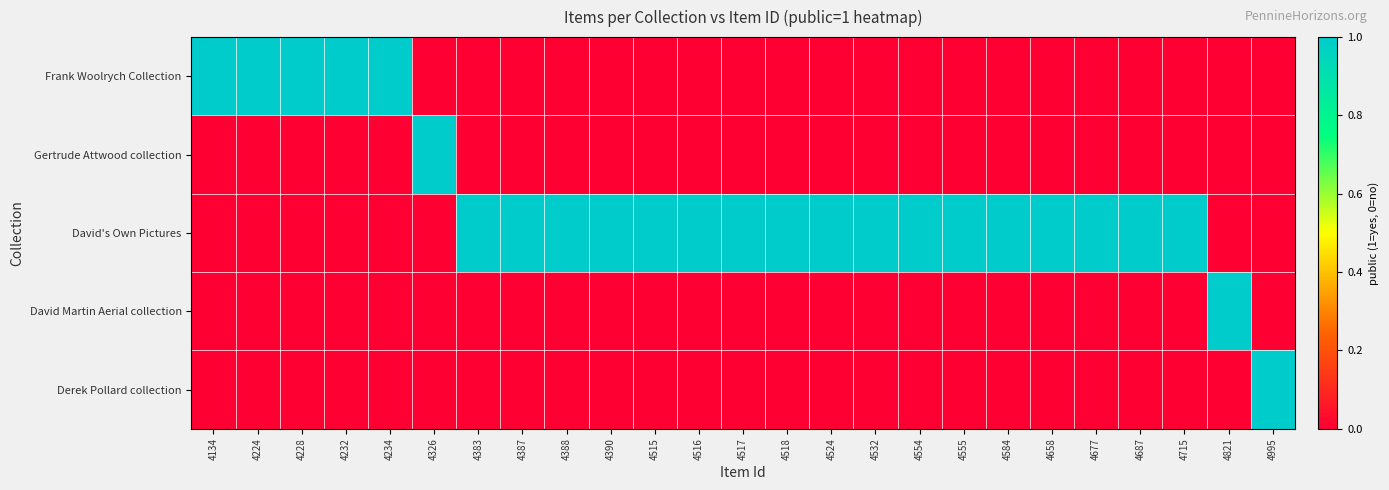

Reading left to right, extract all data points from this chart.

Frank Woolrych Collection: 4134=1	4224=1	4228=1	4232=1	4234=1	4326=0	4383=0	4387=0	4388=0	4390=0	4515=0	4516=0	4517=0	4518=0	4524=0	4532=0	4554=0	4555=0	4584=0	4658=0	4677=0	4687=0	4715=0	4821=0	4995=0
Gertrude Attwood collection: 4134=0	4224=0	4228=0	4232=0	4234=0	4326=1	4383=0	4387=0	4388=0	4390=0	4515=0	4516=0	4517=0	4518=0	4524=0	4532=0	4554=0	4555=0	4584=0	4658=0	4677=0	4687=0	4715=0	4821=0	4995=0
David's Own Pictures: 4134=0	4224=0	4228=0	4232=0	4234=0	4326=0	4383=1	4387=1	4388=1	4390=1	4515=1	4516=1	4517=1	4518=1	4524=1	4532=1	4554=1	4555=1	4584=1	4658=1	4677=1	4687=1	4715=1	4821=0	4995=0
David Martin Aerial collection: 4134=0	4224=0	4228=0	4232=0	4234=0	4326=0	4383=0	4387=0	4388=0	4390=0	4515=0	4516=0	4517=0	4518=0	4524=0	4532=0	4554=0	4555=0	4584=0	4658=0	4677=0	4687=0	4715=0	4821=1	4995=0
Derek Pollard collection: 4134=0	4224=0	4228=0	4232=0	4234=0	4326=0	4383=0	4387=0	4388=0	4390=0	4515=0	4516=0	4517=0	4518=0	4524=0	4532=0	4554=0	4555=0	4584=0	4658=0	4677=0	4687=0	4715=0	4821=0	4995=1